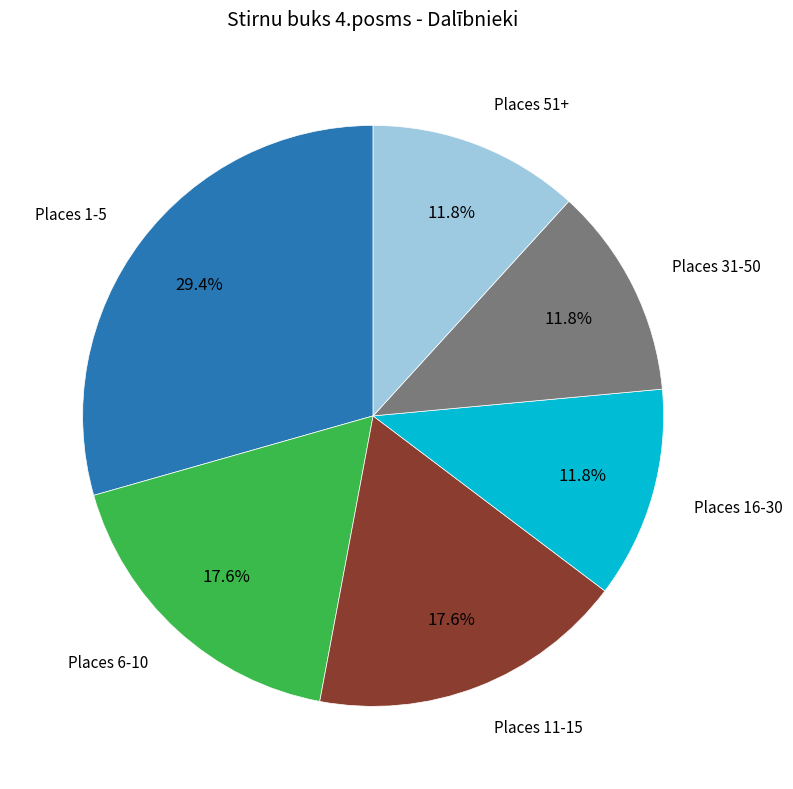

Is there any slice that represents more than half of the pie?

No